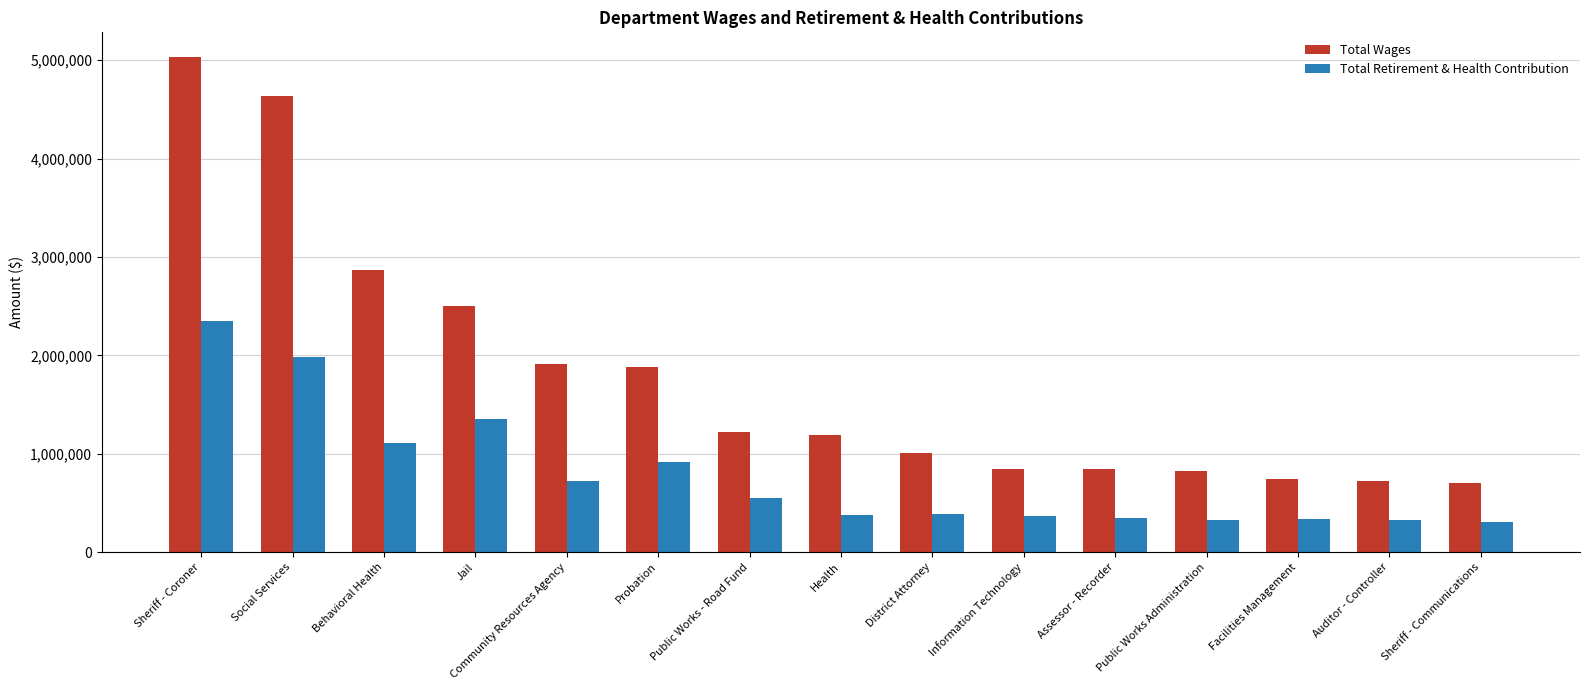

At which label is Total Retirement & Health Contribution closest to 1325111?

Jail